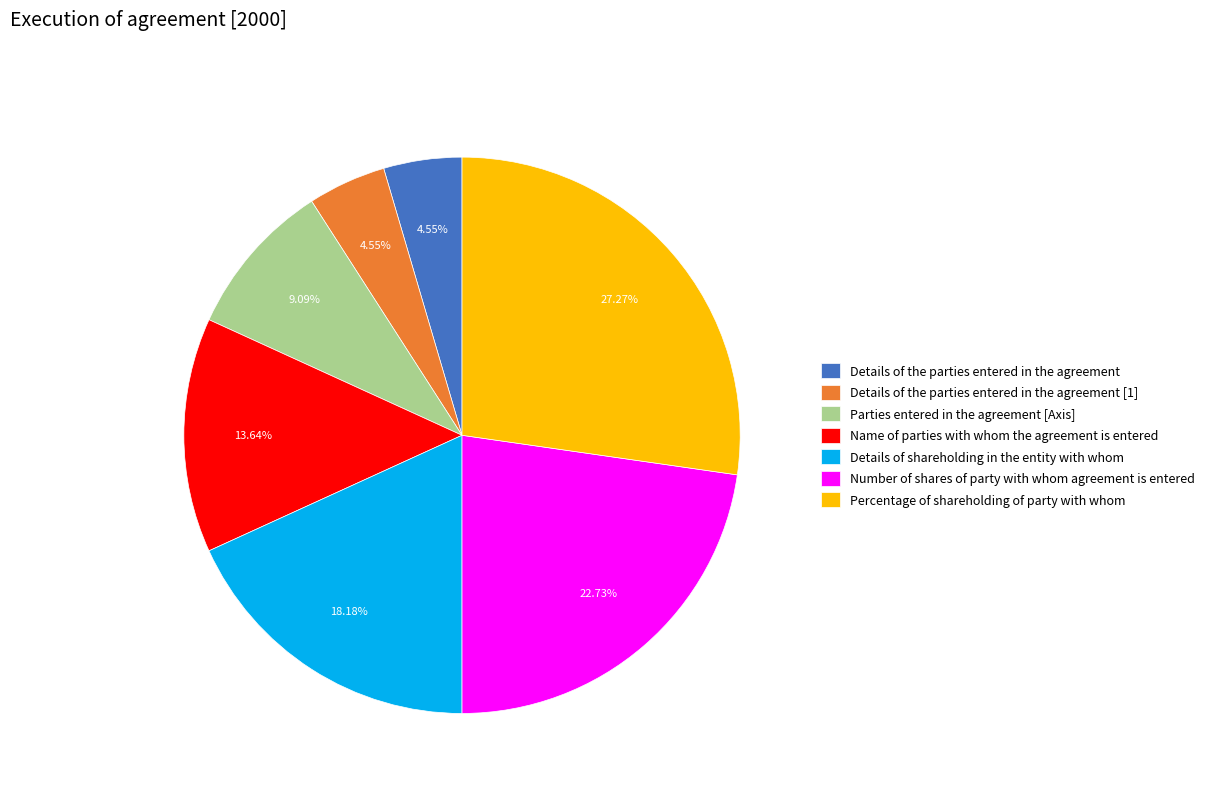

Is there a majority slice in this chart?

No